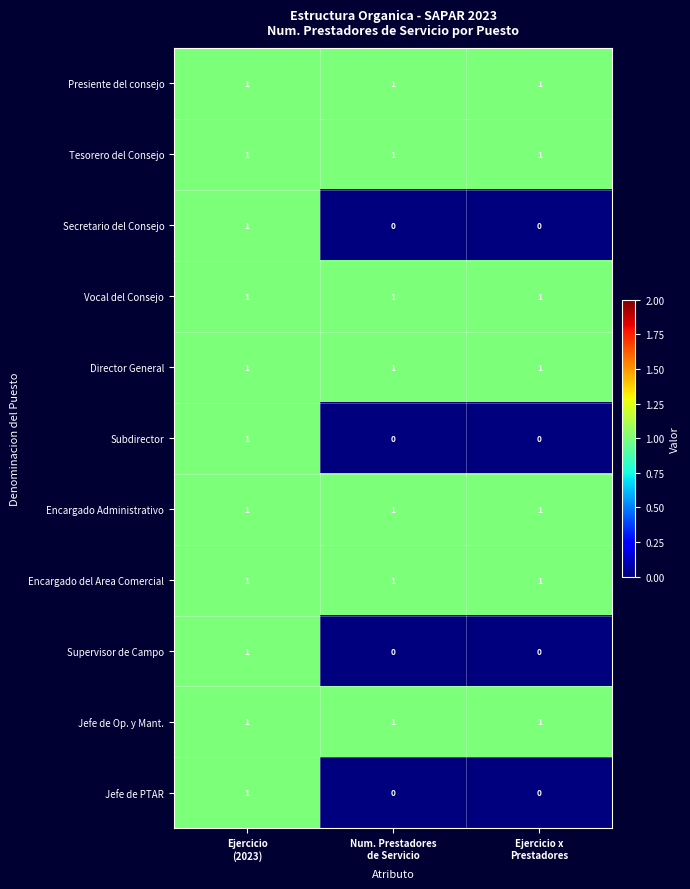

At which category is the sum across all series the highest?

Ejercicio
(2023)